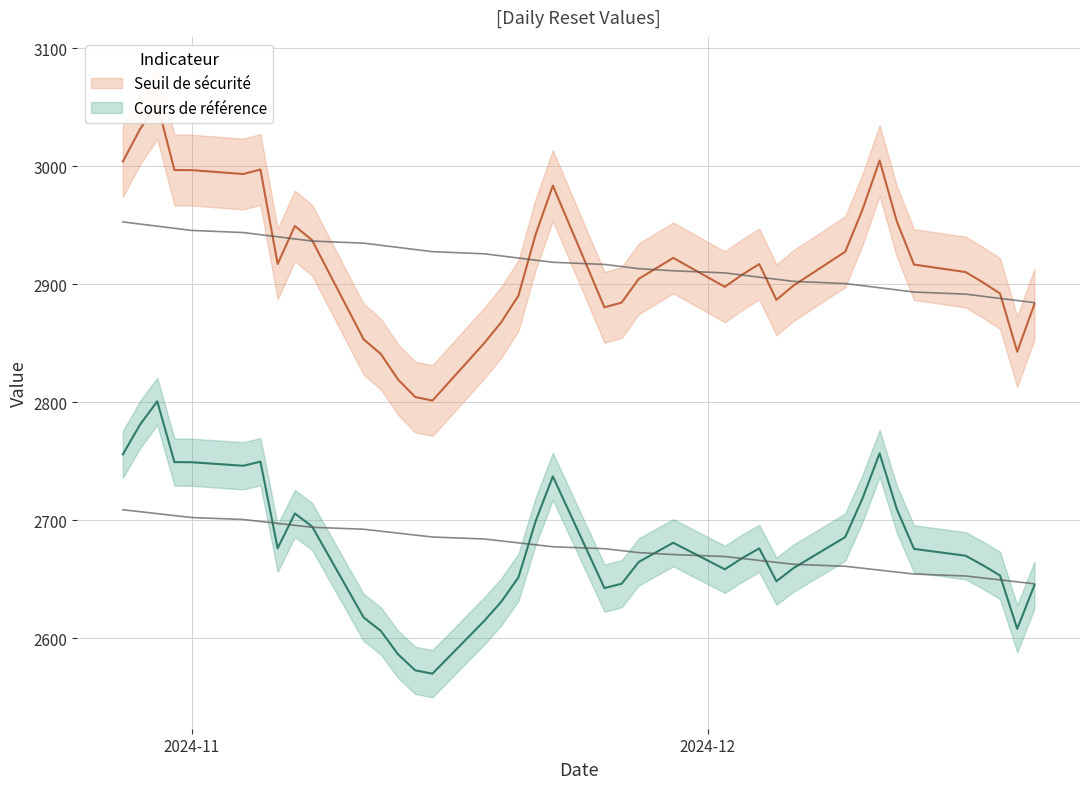

What is the sum of all Seuil de sécurité values?

113824.7